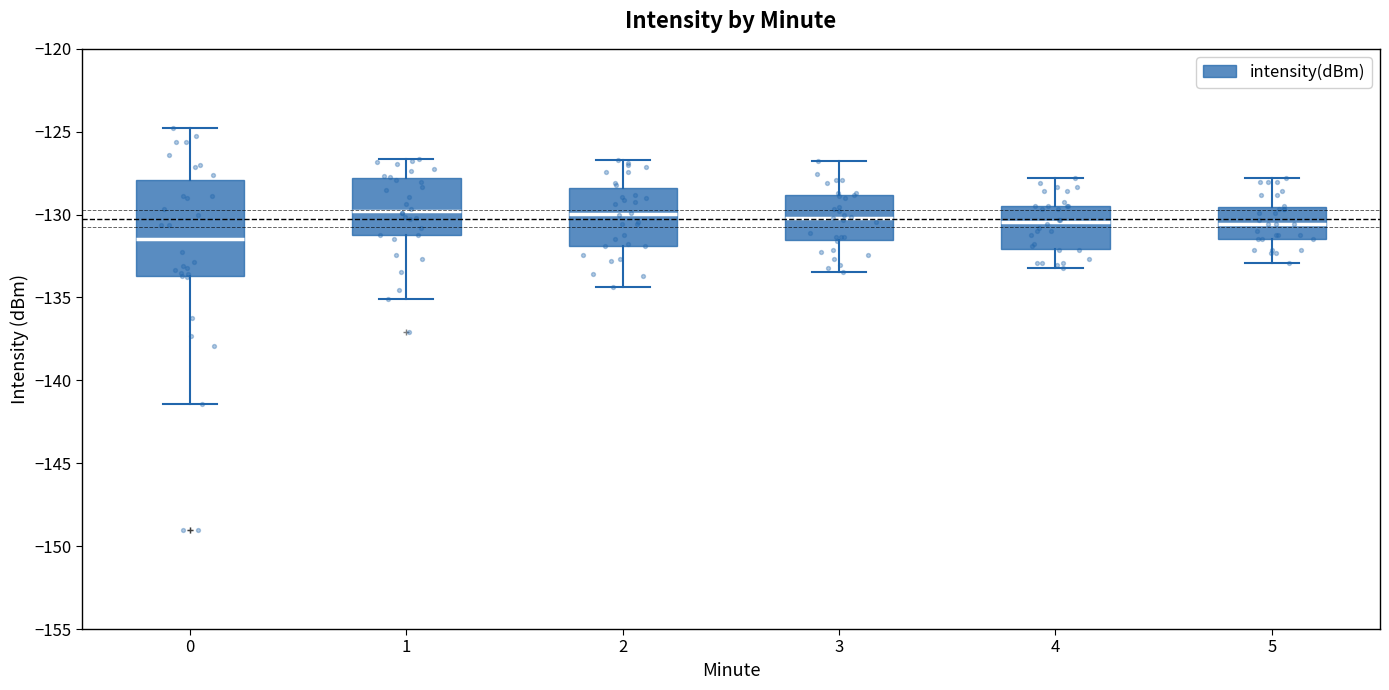

Which box's median line is the lowest?

0